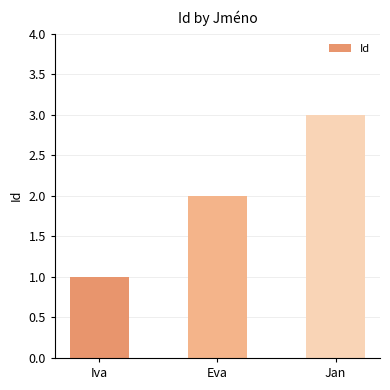

What is the value of the 3rd bar from the left?

3